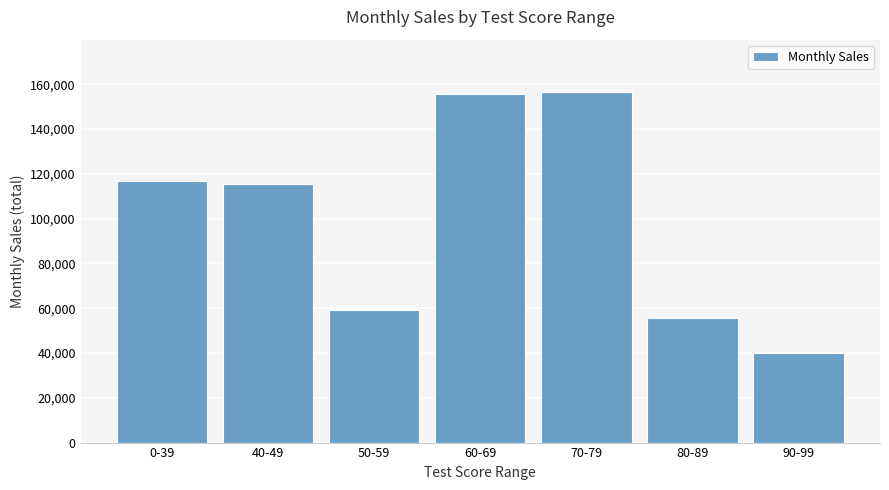

Approximately how many times larger is the value at 0-39 compared to 80-89?

2.1